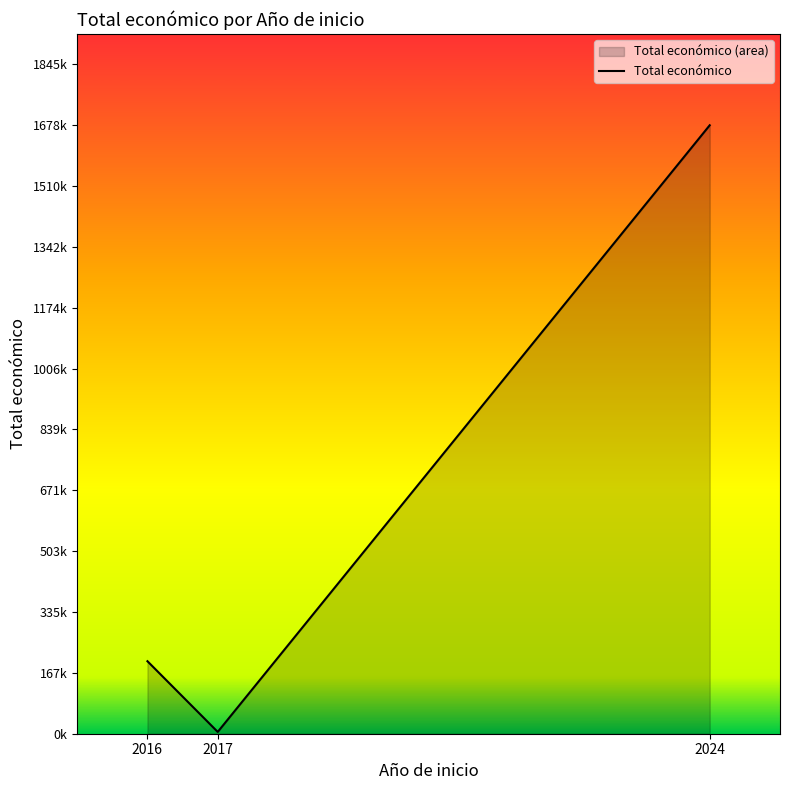

What is the smallest value displayed?

5000